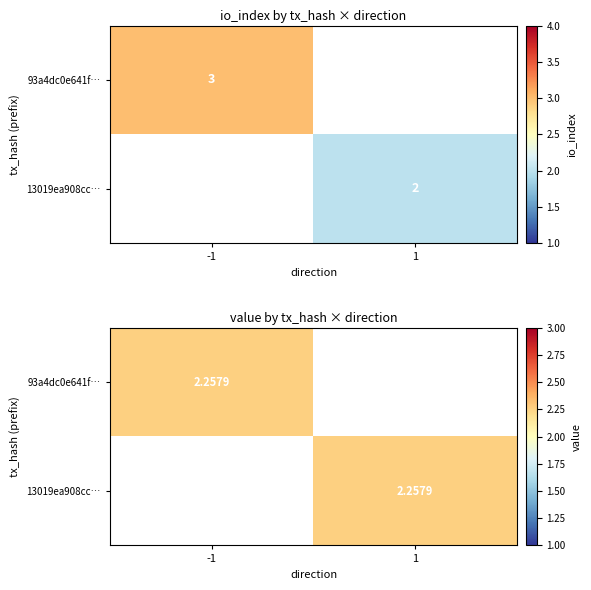

At which label does 93a4dc0e641f3ad9db655f4d461a12bdabd431f reach its peak?

io_index